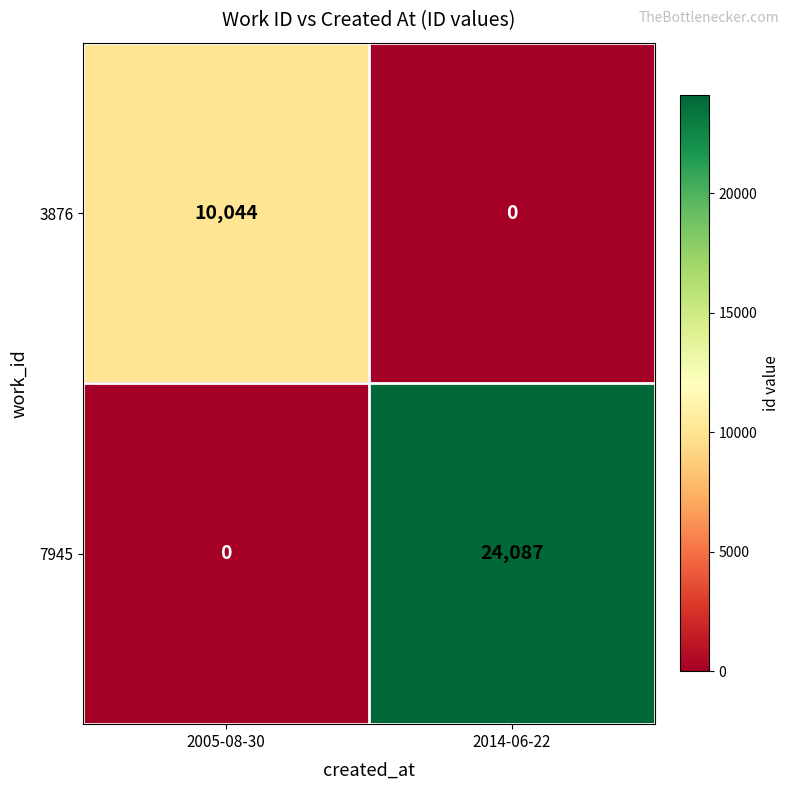

Reading right to left, list all the values displayed in this chart.

3876: 0	10044
7945: 24087	0